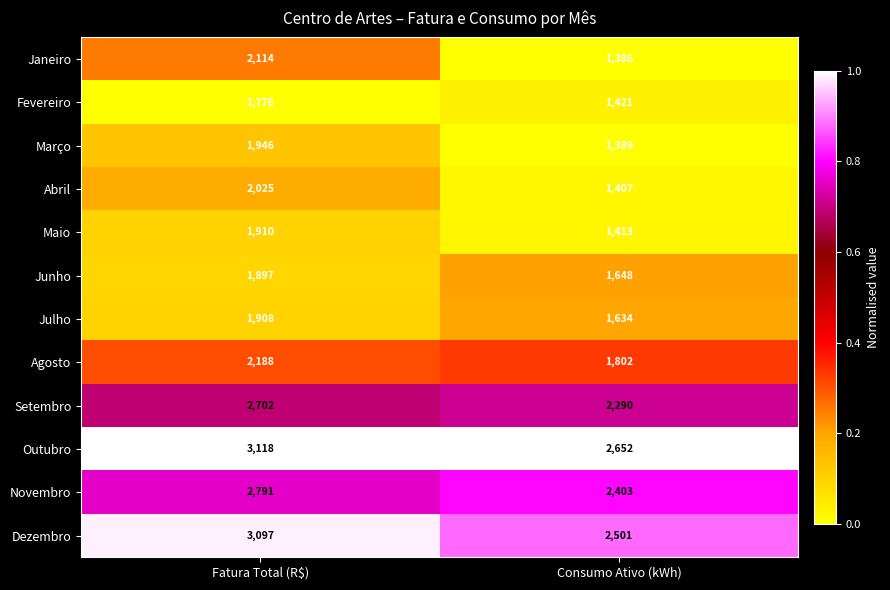

What is the maximum value shown in the chart?

3118